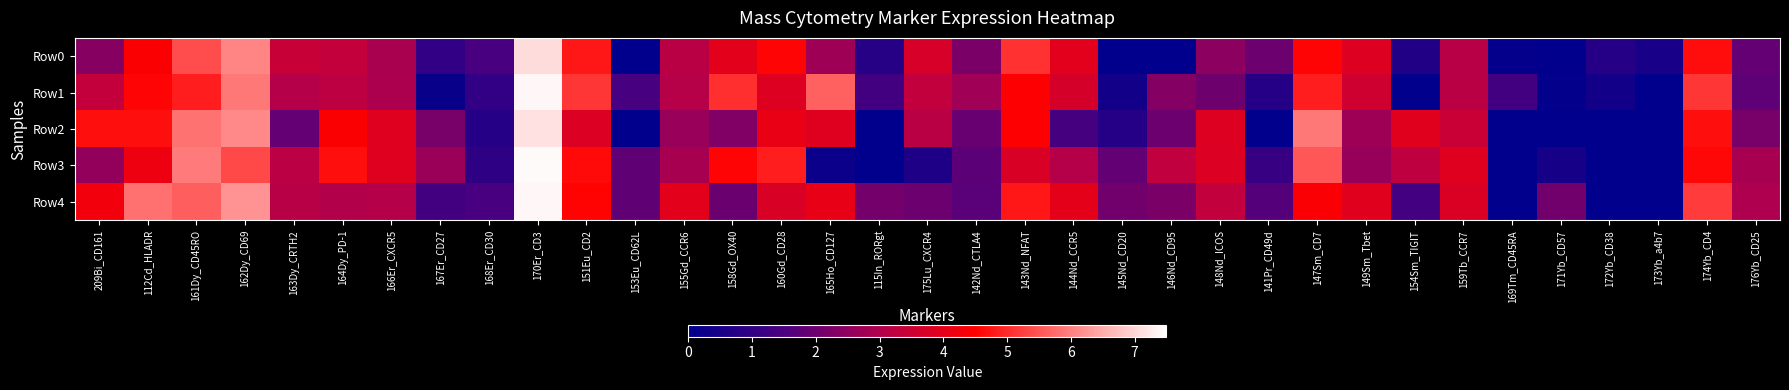

How many distinct data groups are displayed?

5